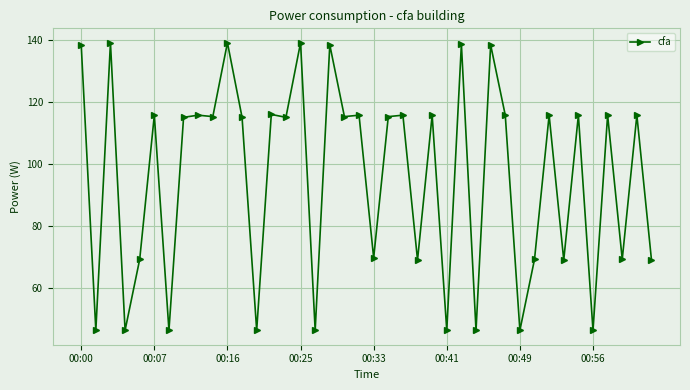

What is the average value?

95.9